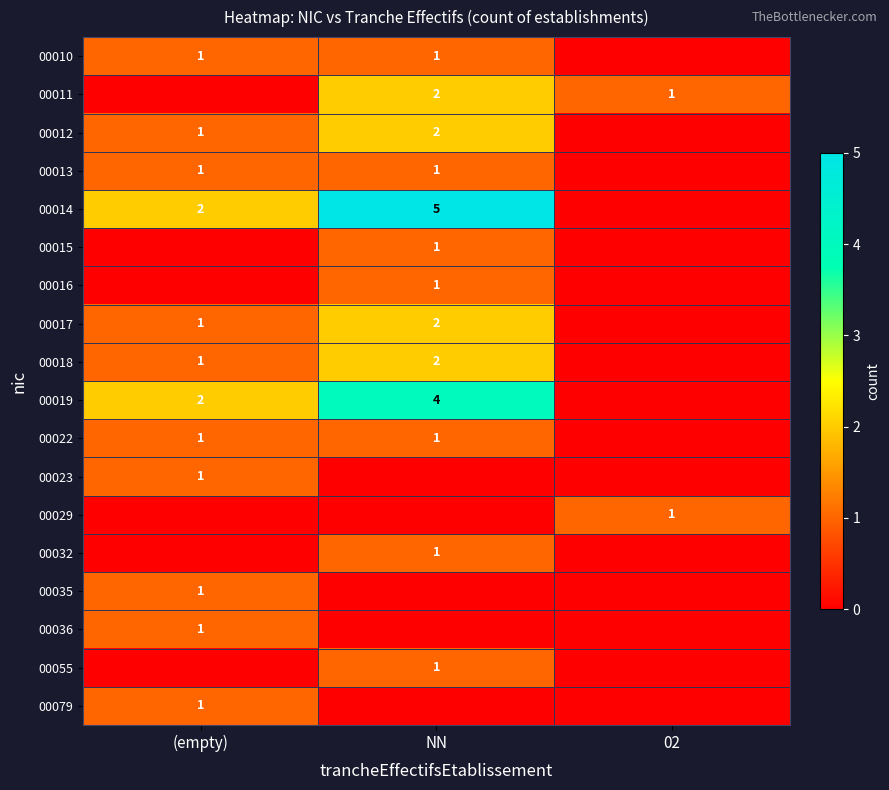

True or false: 00035 has a value of 1 at (empty).

True